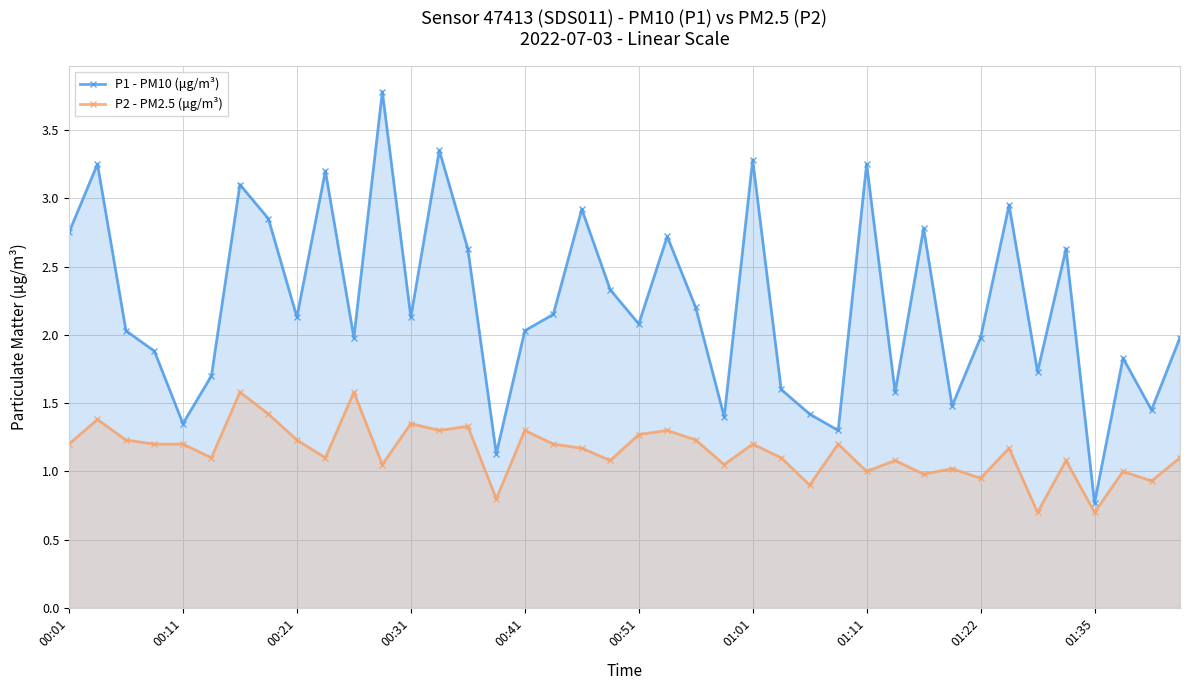

List the series in order of their peak value, lowest first.

P2 - PM2.5 (μg/m³), P1 - PM10 (μg/m³)